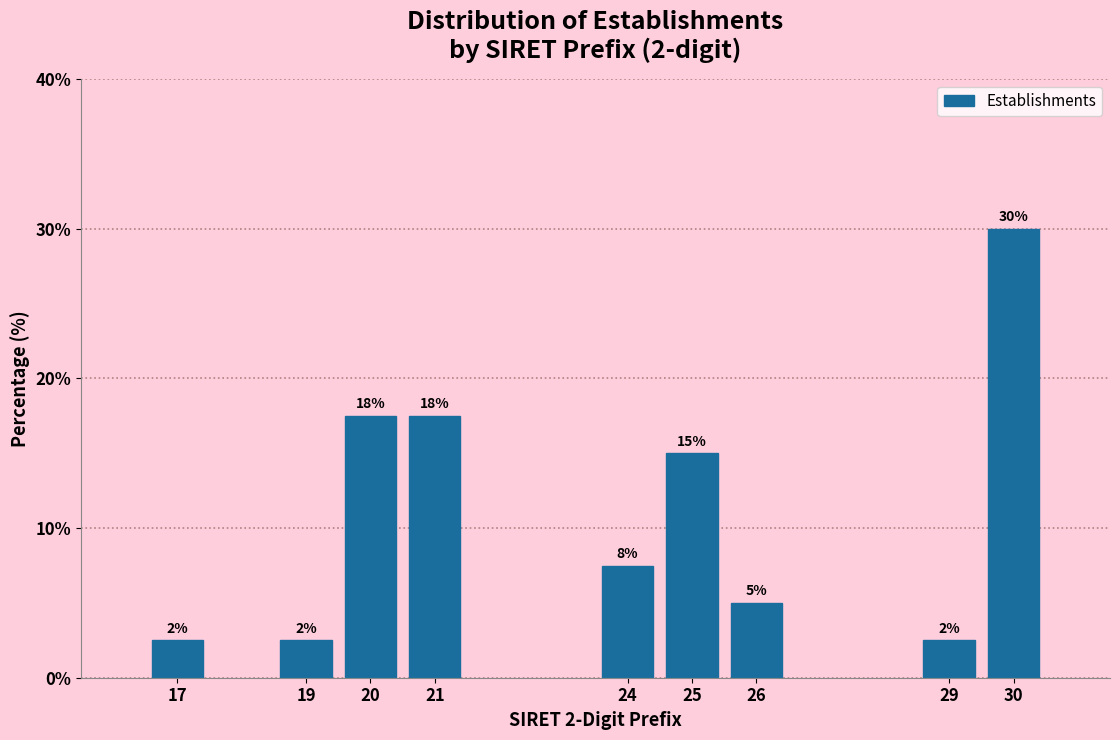

Does the chart contain any negative values?

No